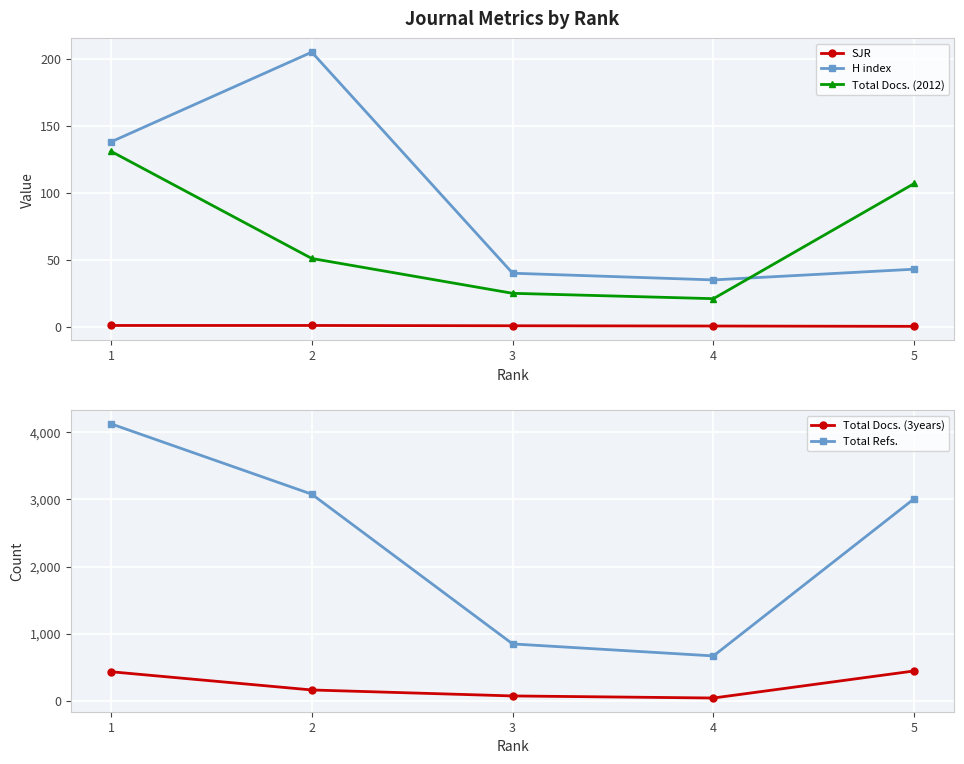

The value of Total Docs. (2012) at 4 is 14.1. True or false?

False